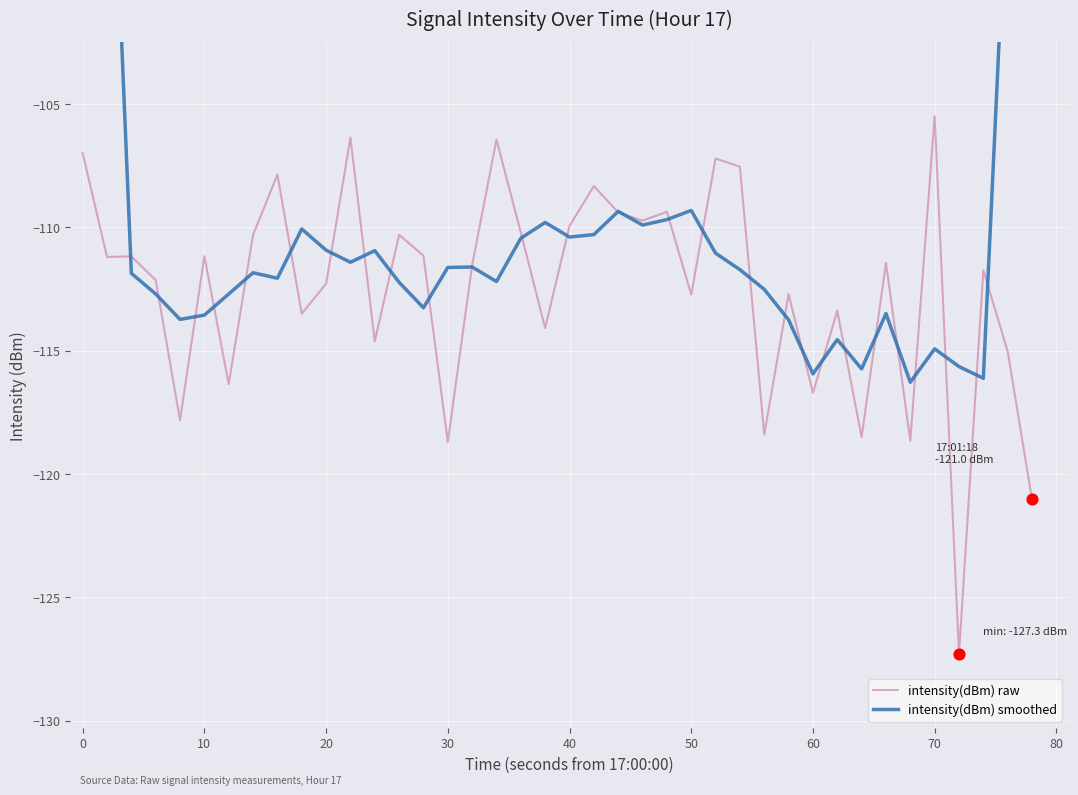

Which series contains the highest Y value?

intensity(dBm) smoothed